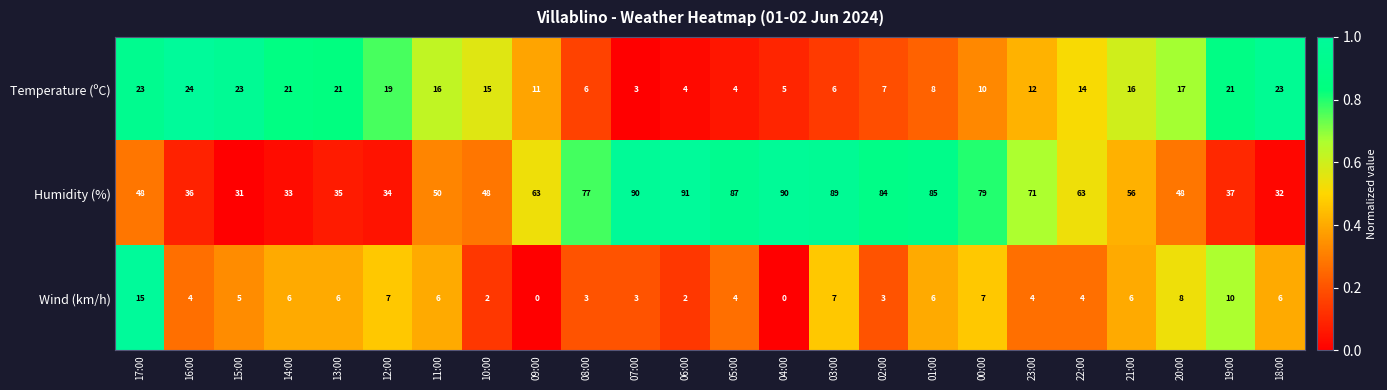

Which label corresponds to the largest value in the chart?

06:00